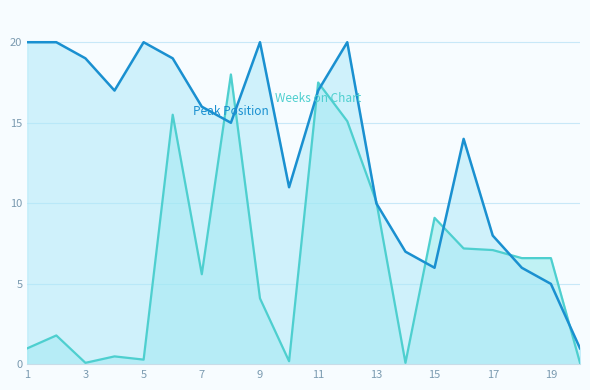

How many intersections are there between Peak Position and Weeks on Chart?

10